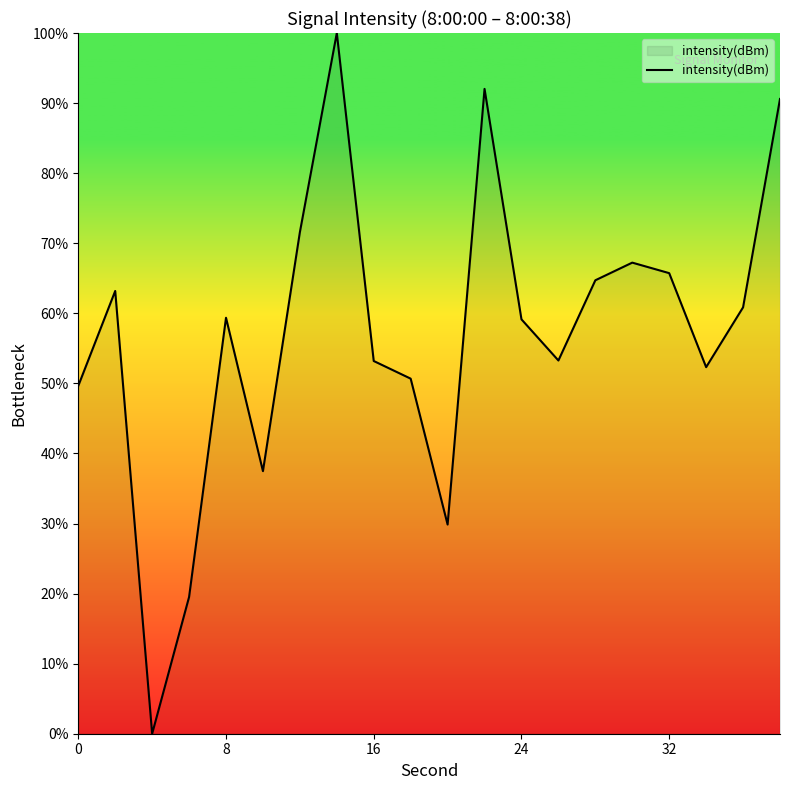

What is the difference between the maximum and minimum values?

100.0